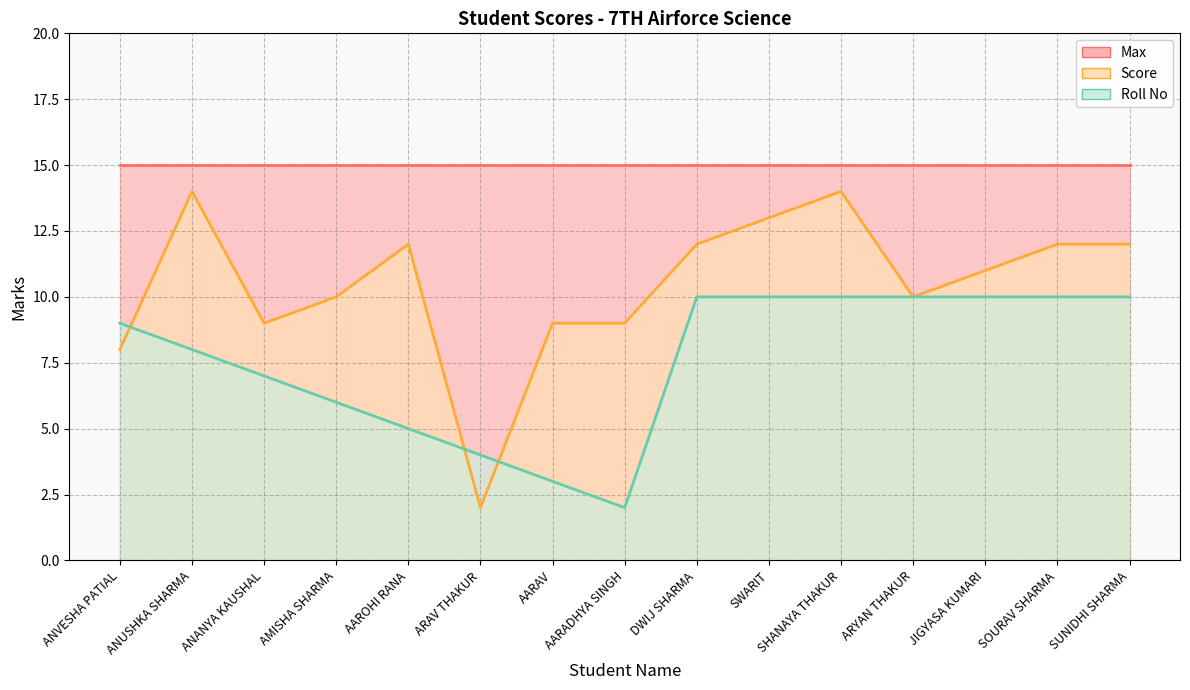

What is the smallest value displayed?

2